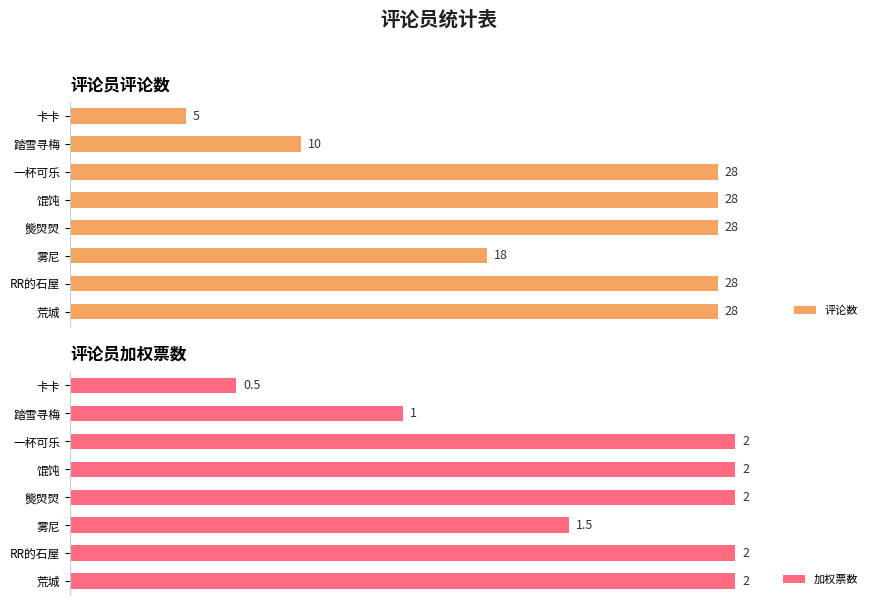

At how many categories does at least one series exceed 24?

5